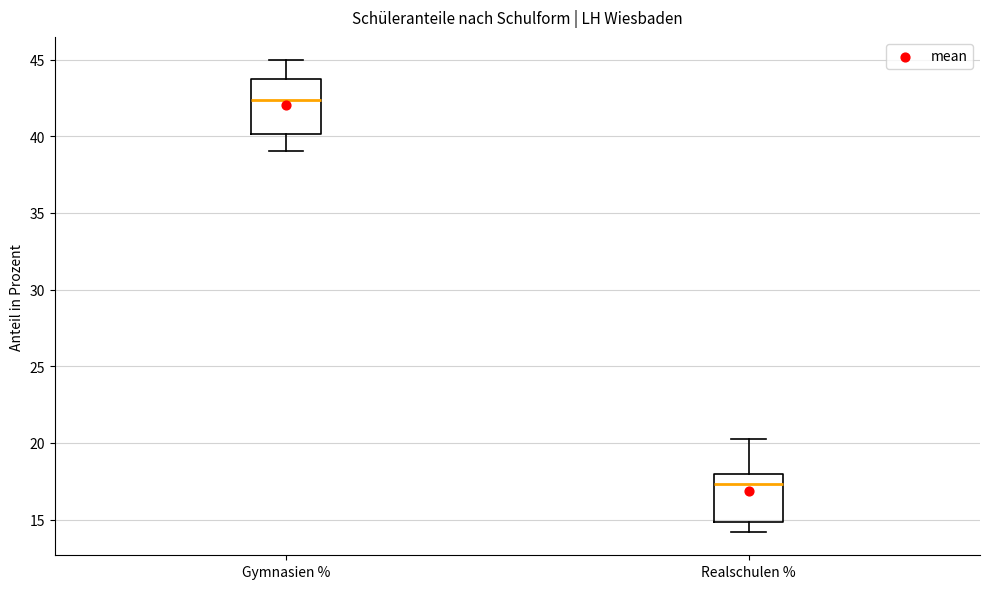

Which box is the tallest, from its lower edge to its upper edge?

Gymnasien %